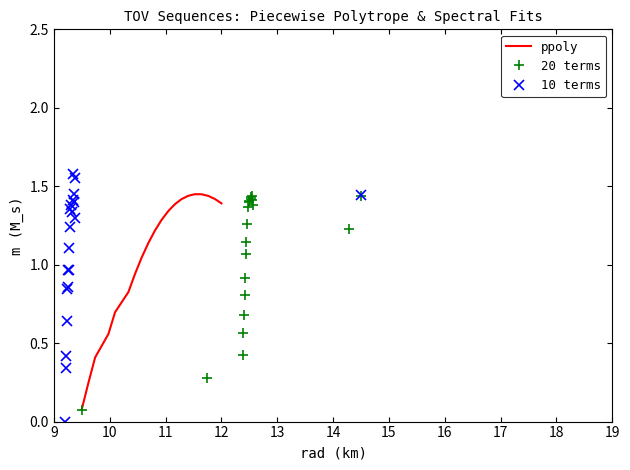

True or false: ppoly has more than 1 points higher than both neighbors.

False